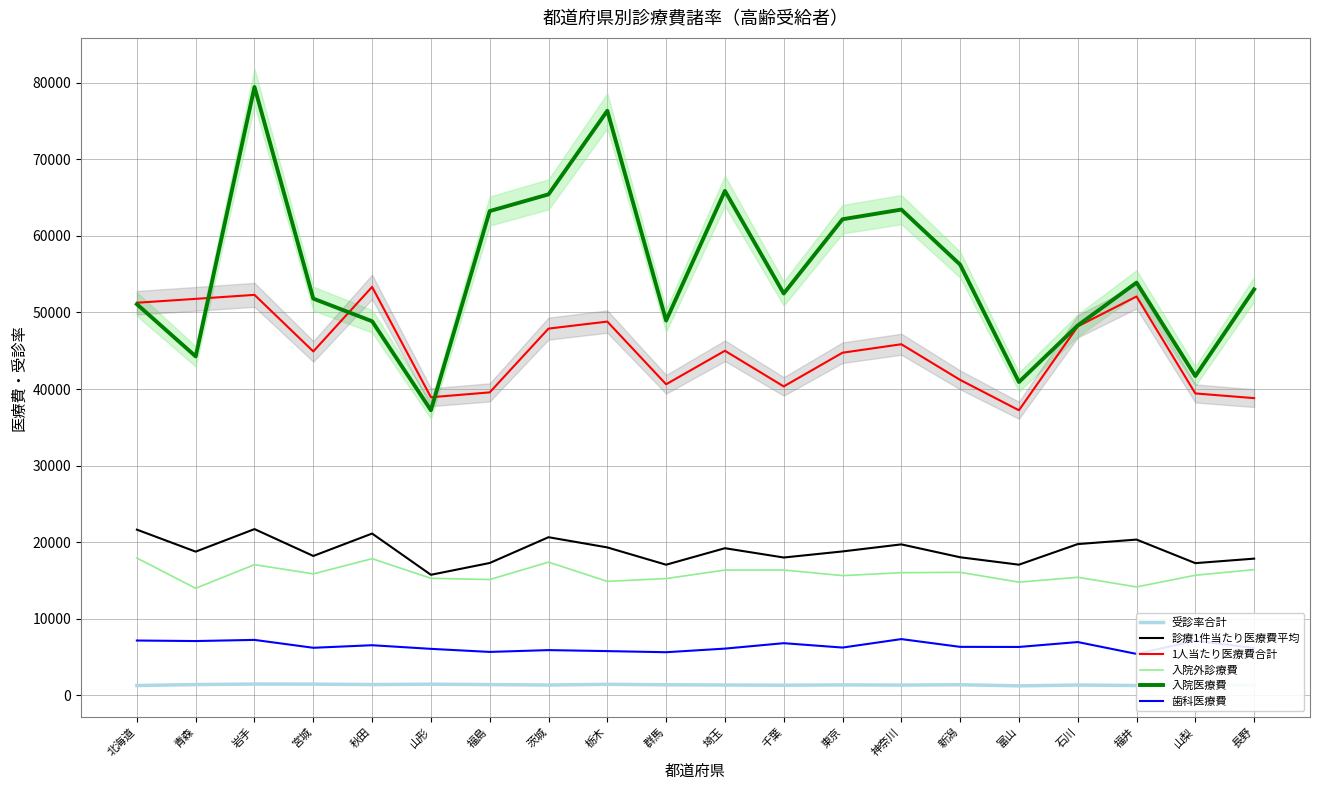

At which category does the chart reach its minimum across all series?

富山